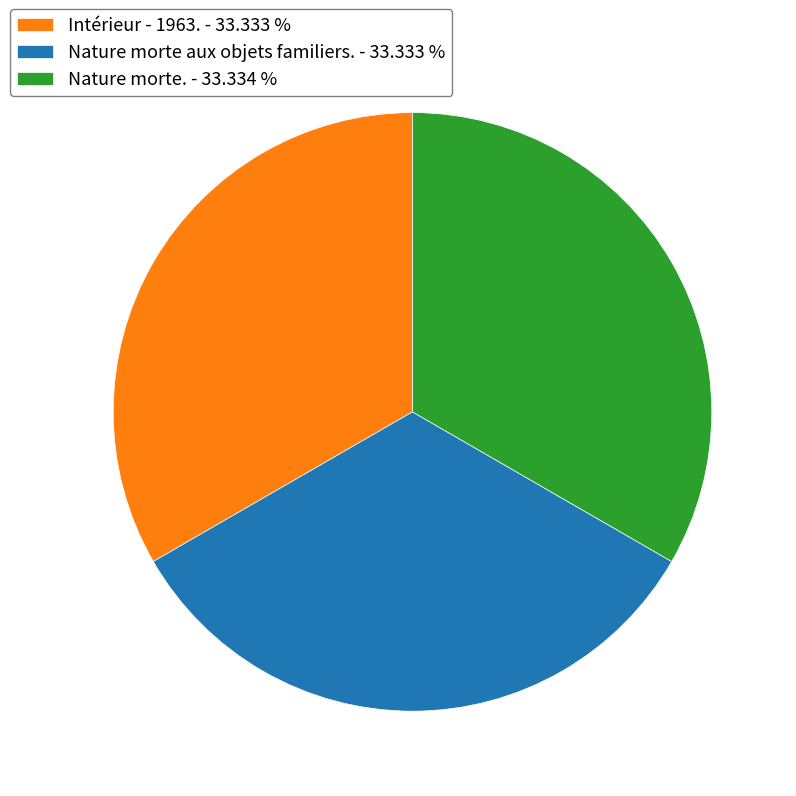

Is there any slice that represents more than half of the pie?

No